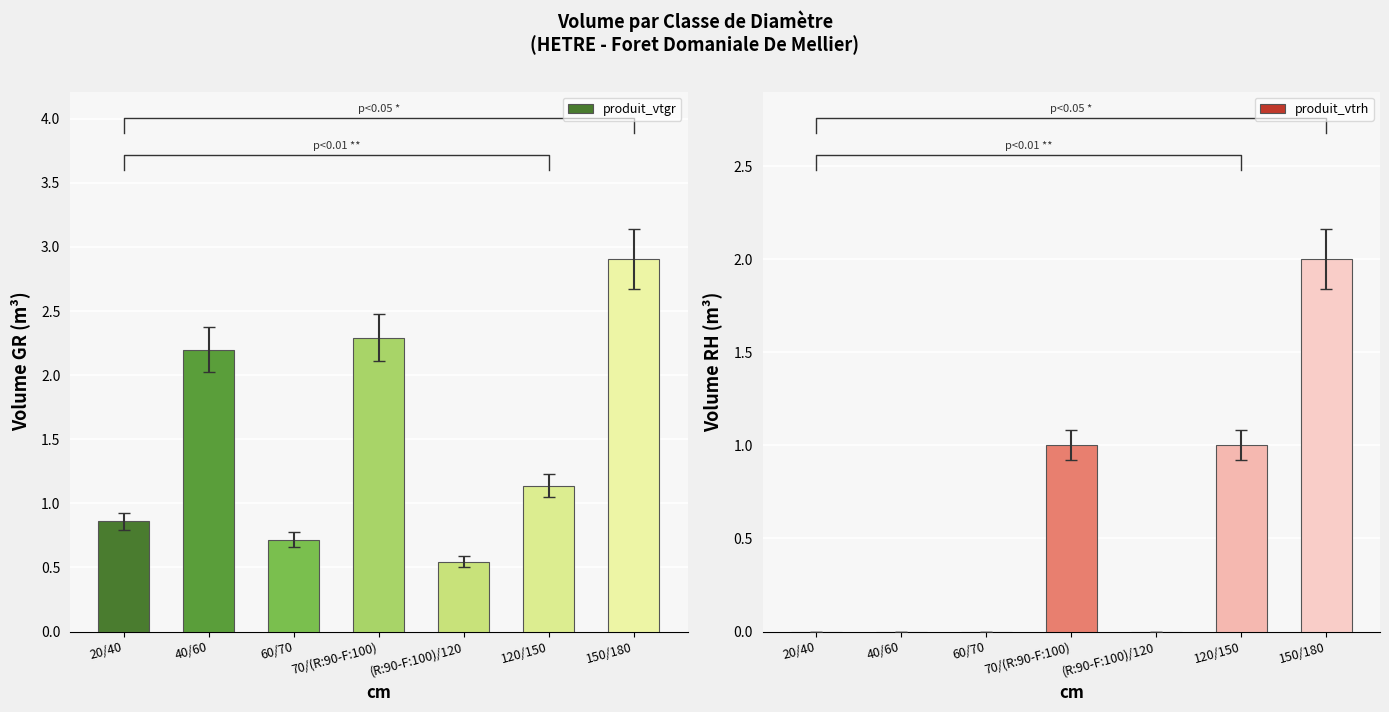

At which category is the sum across all series the highest?

150/180